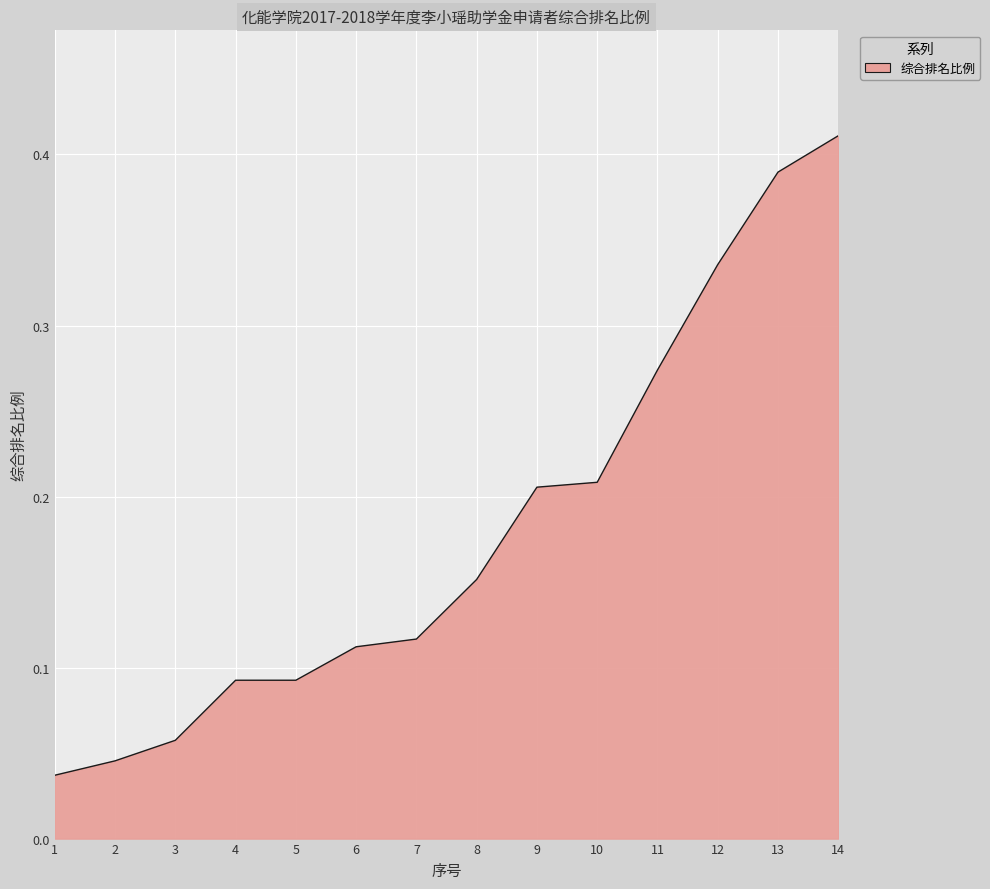

The chart shows a value of 0.5 at 13. True or false?

False